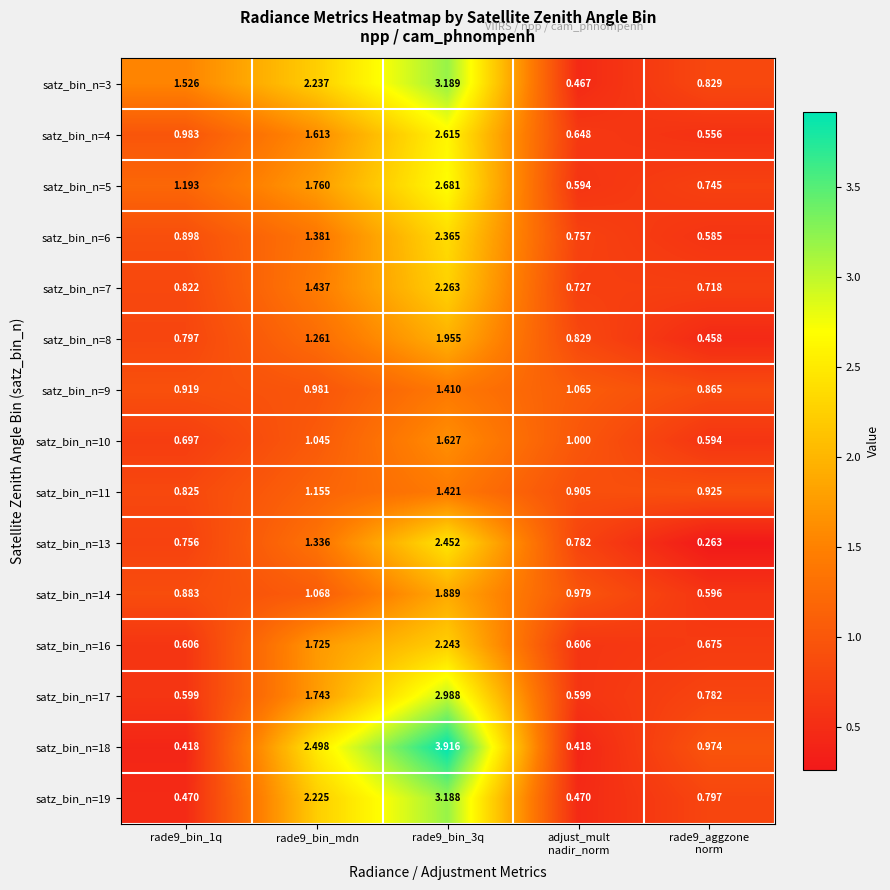

Is the value of satz_bin_n=19 at rade9_bin_mdn greater than the value of satz_bin_n=17 at rade9_bin_1q?

Yes